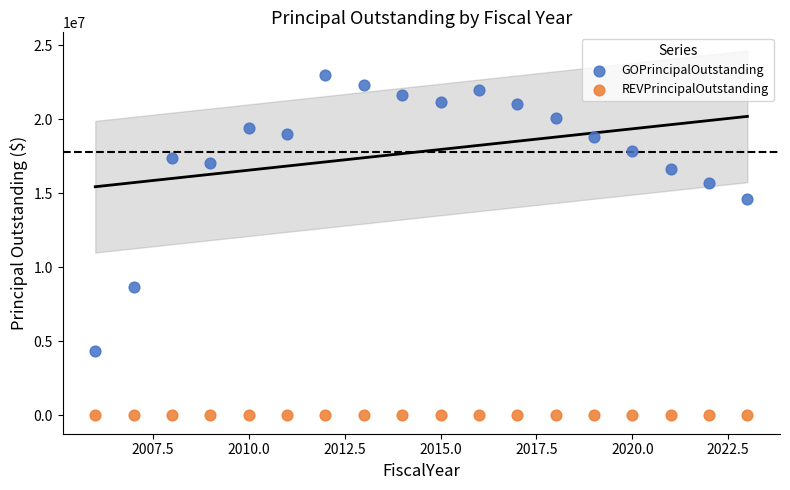

Which series reaches the minimum Y coordinate?

REVPrincipalOutstanding